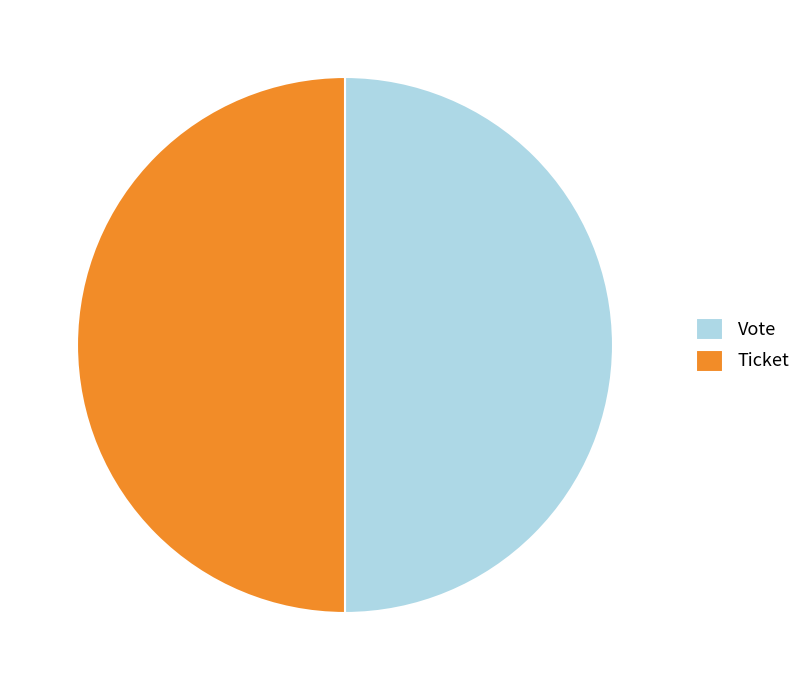

Is the sum of Vote and Ticket greater than half?

Yes